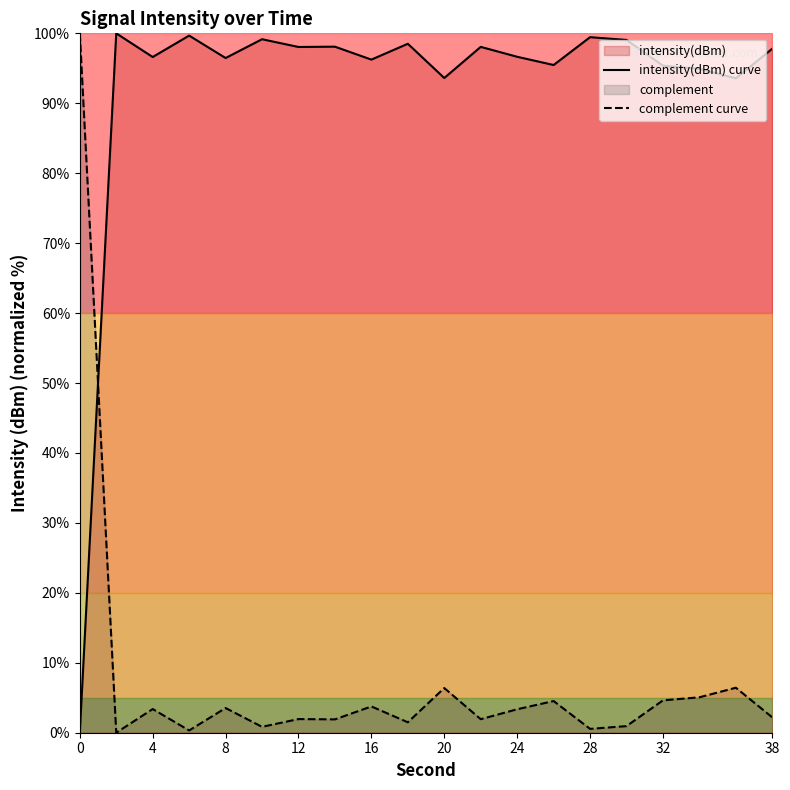

Reading right to left, what are all the values shown in this chart?

intensity(dBm) curve: 97.8	93.6	94.9	95.4	99.1	99.5	95.5	96.6	98.1	93.6	98.5	96.2	98.1	98.0	99.2	96.5	99.7	96.6	100.0	0.0
complement curve: 2.2	6.4	5.1	4.6	0.9	0.5	4.5	3.4	1.9	6.4	1.5	3.8	1.9	2.0	0.8	3.5	0.3	3.4	0.0	100.0